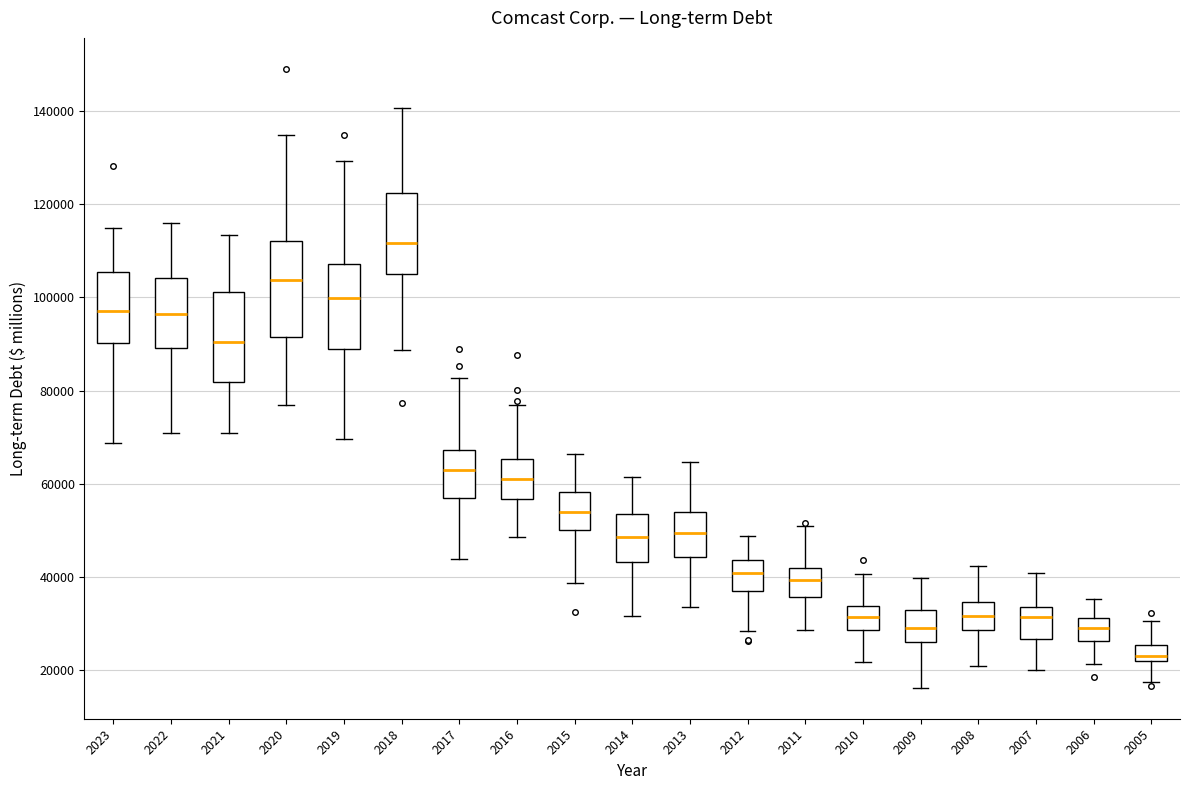

Which box has the highest median line?

2018